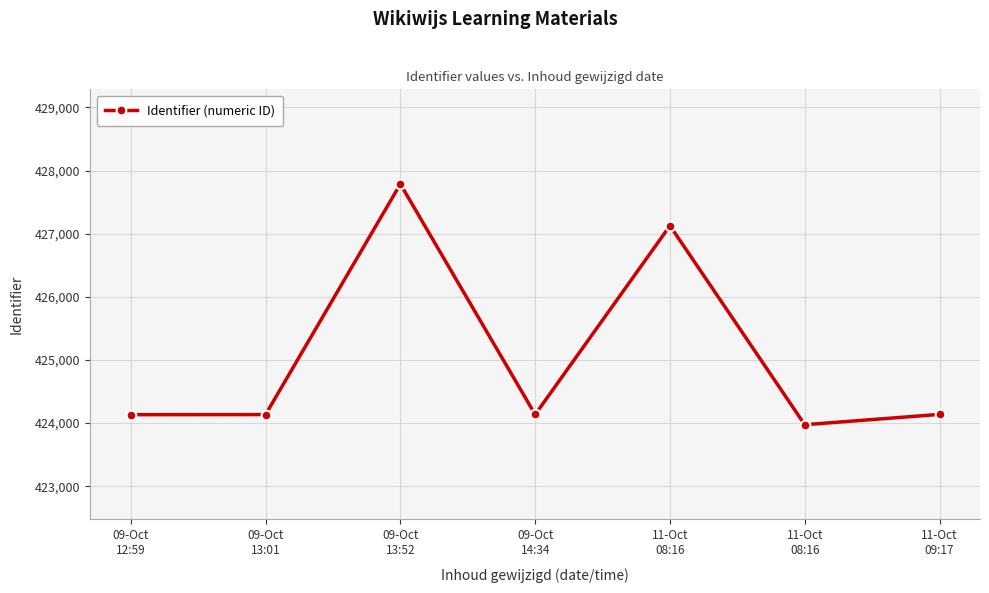

How many interior local valleys (lower than both neighbors) does the data have?

2